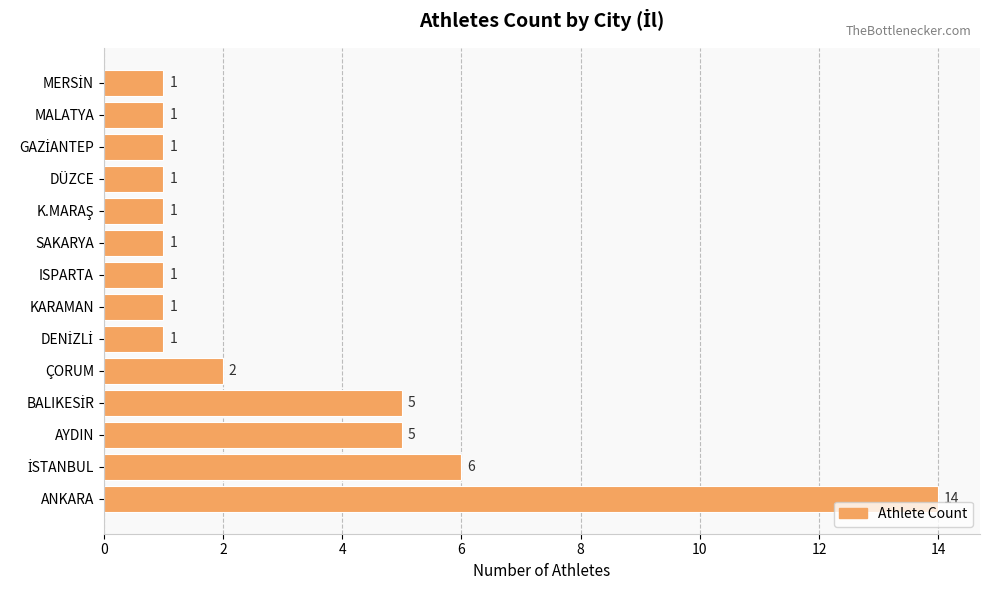

What is the average value?

3